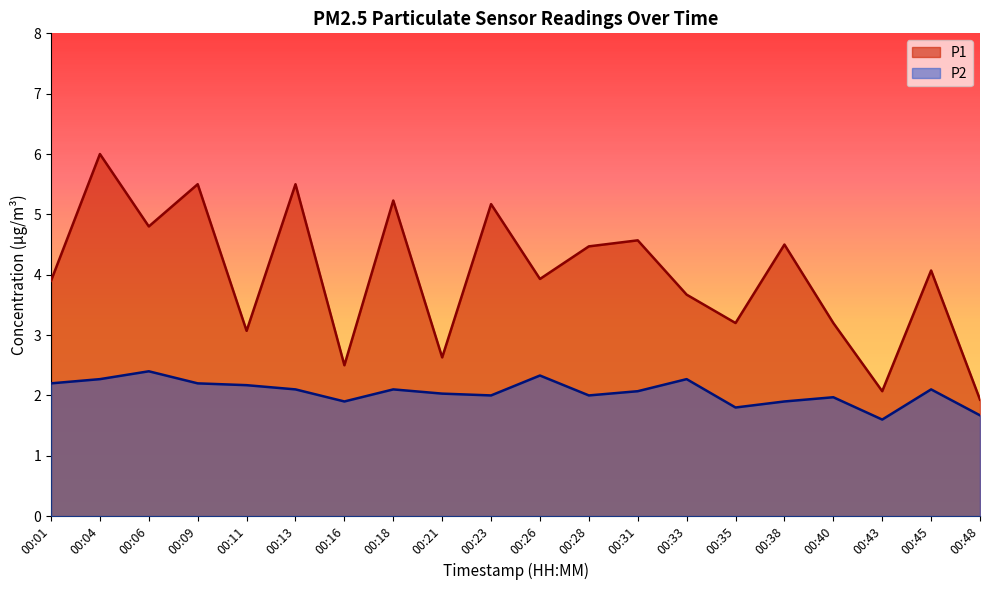

What is the value of the P2 point at the 14th from the left?

2.3